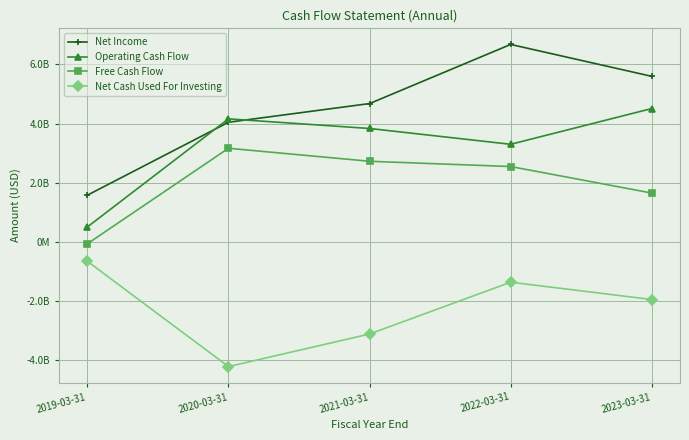

How many data points in Net Income are above 4676741000?

2